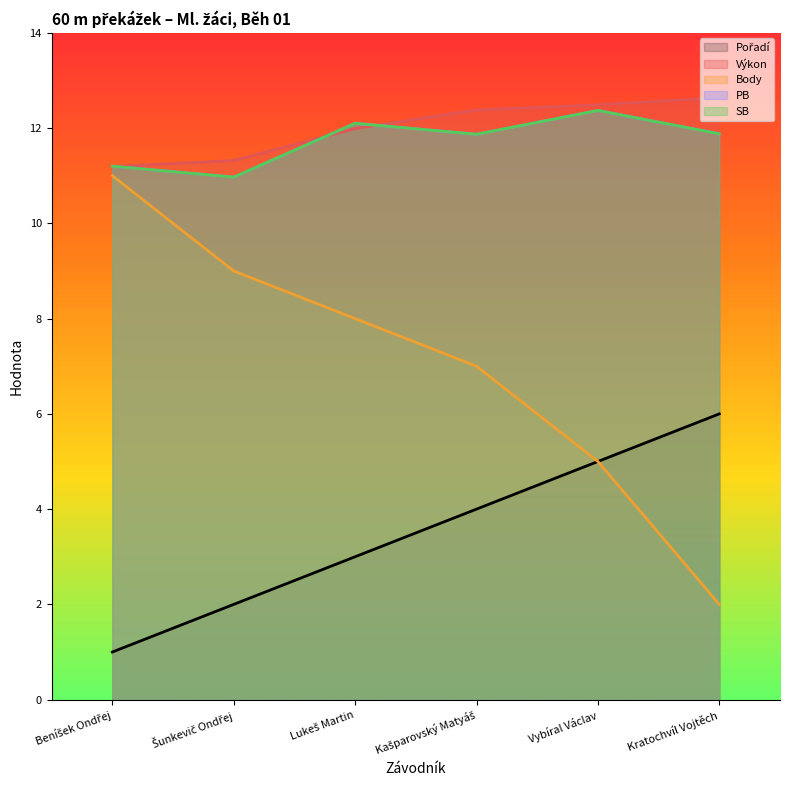

What is the difference between the maximum and minimum values in the Body series?

9.0